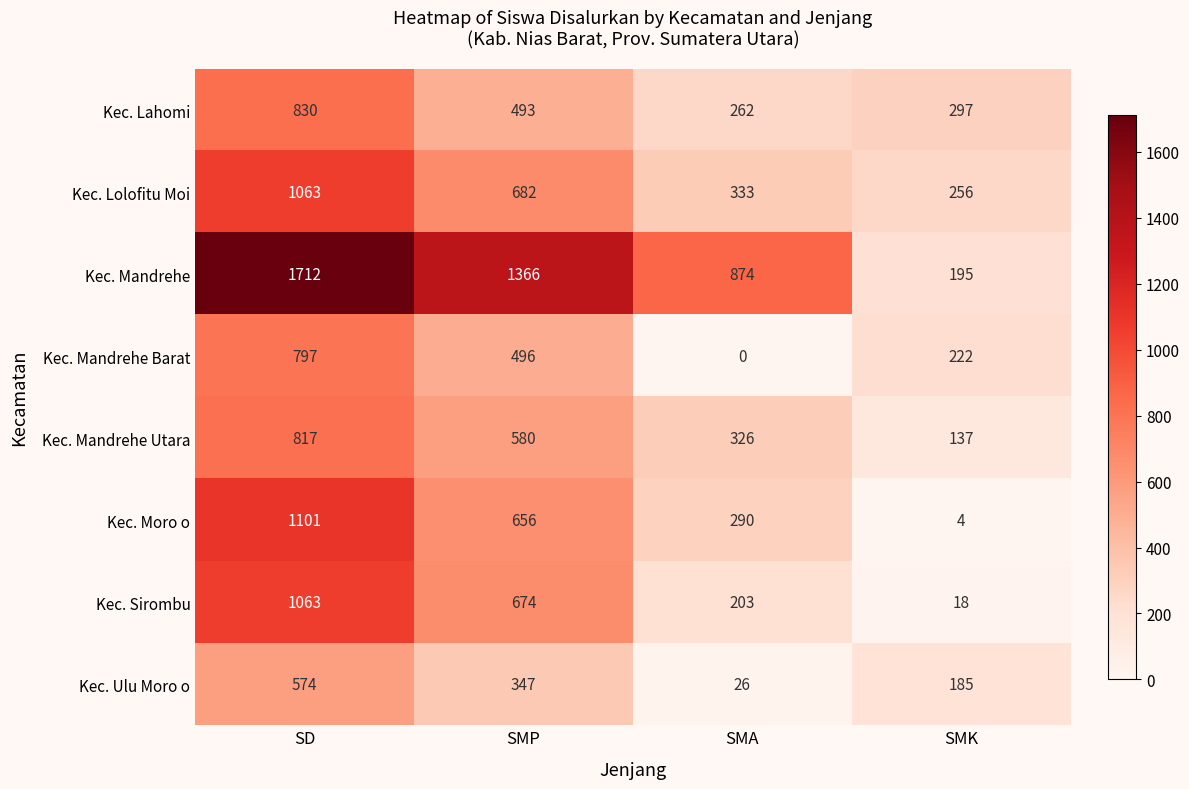

How many distinct data groups are displayed?

8